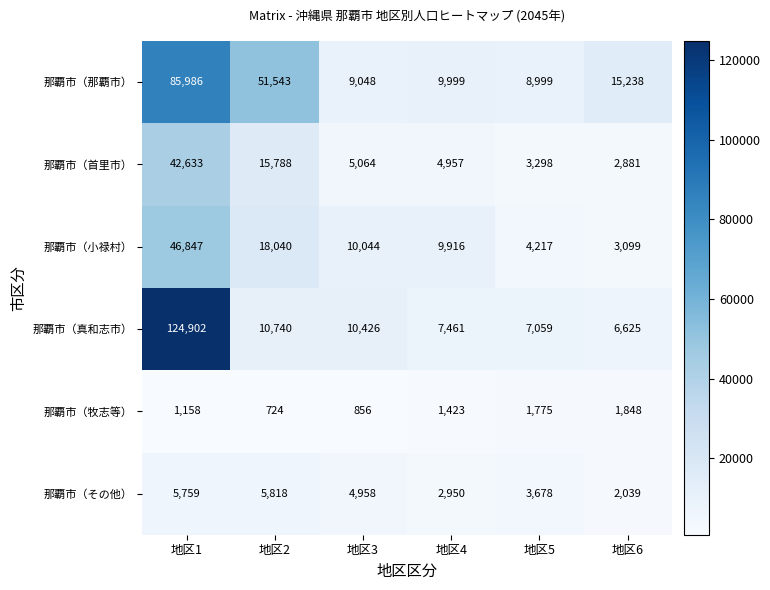

What is the maximum value shown in the chart?

124902